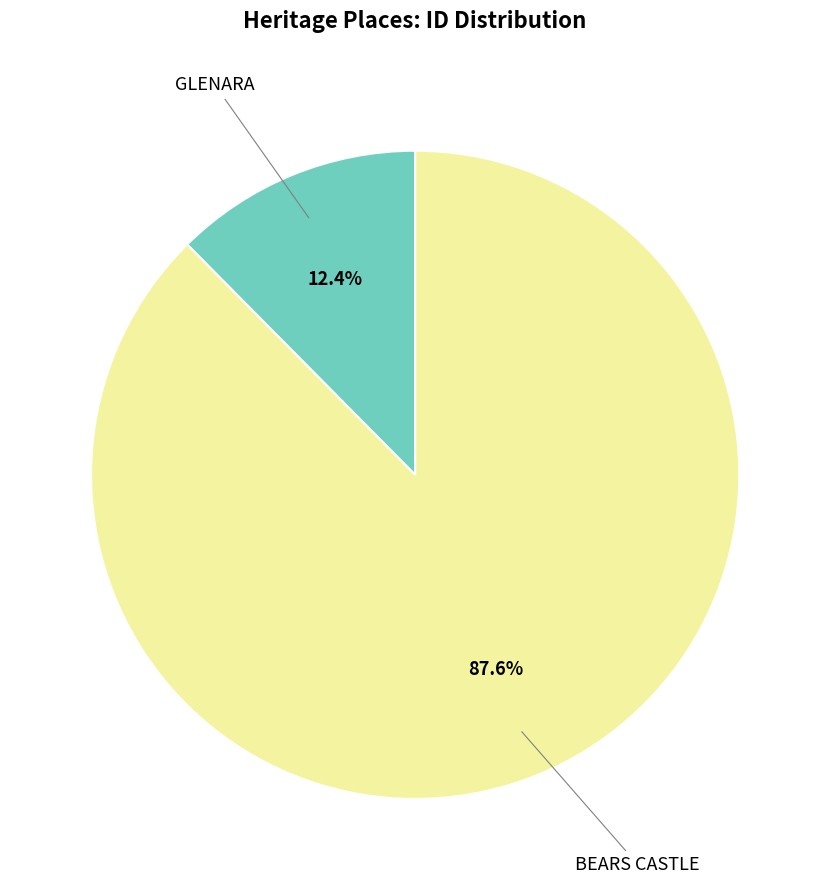

Does any single category account for the majority?

Yes